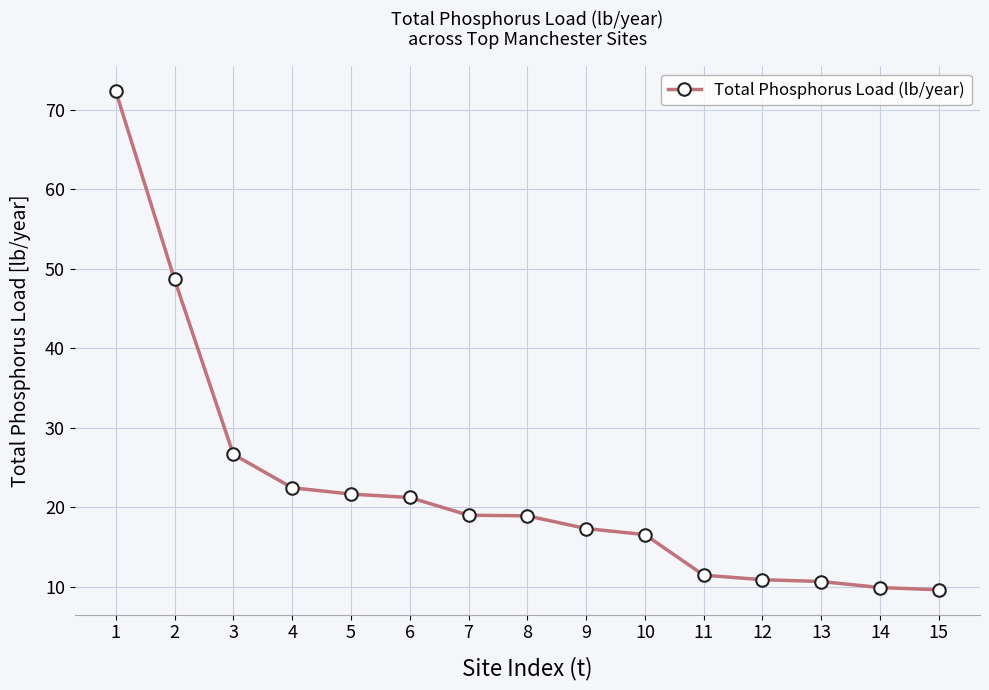

The chart shows a value of 36.5 at 6. True or false?

False